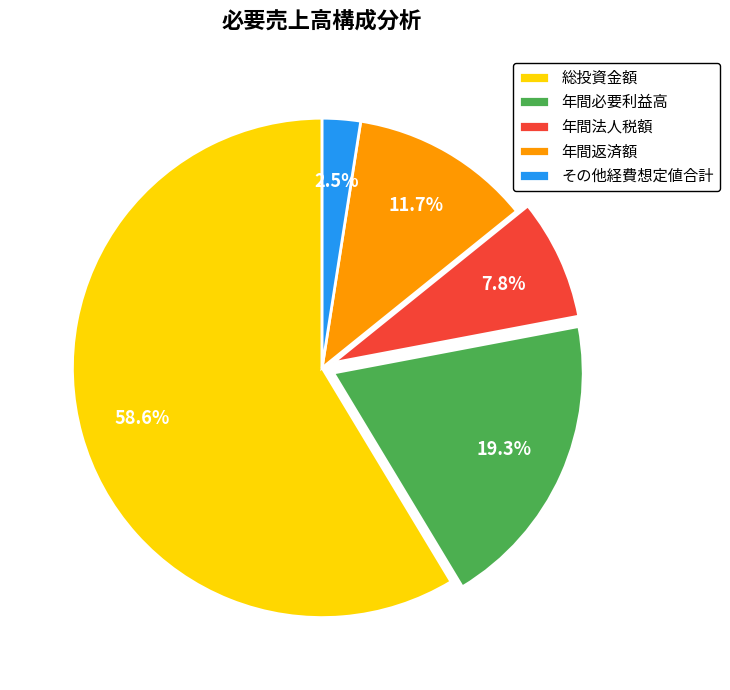

Is the sum of 総投資金額 and 年間必要利益高 greater than half?

Yes